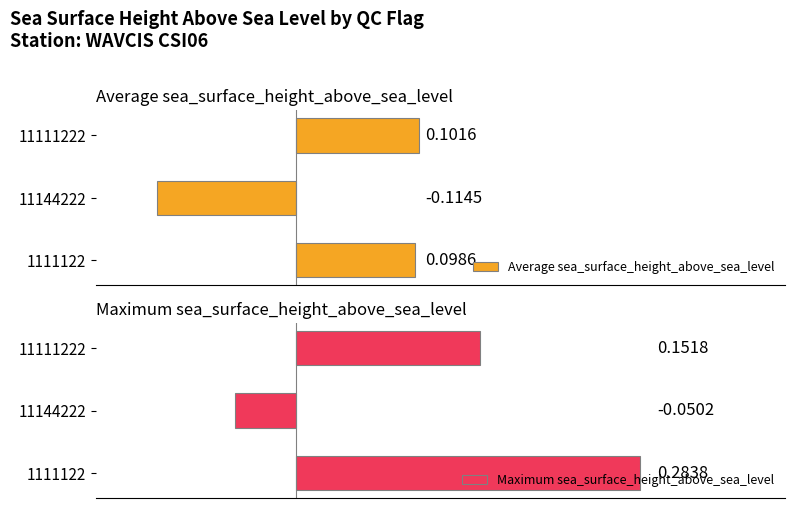

The value of Average sea_surface_height_above_sea_level at 11111222 is 0.1. True or false?

True